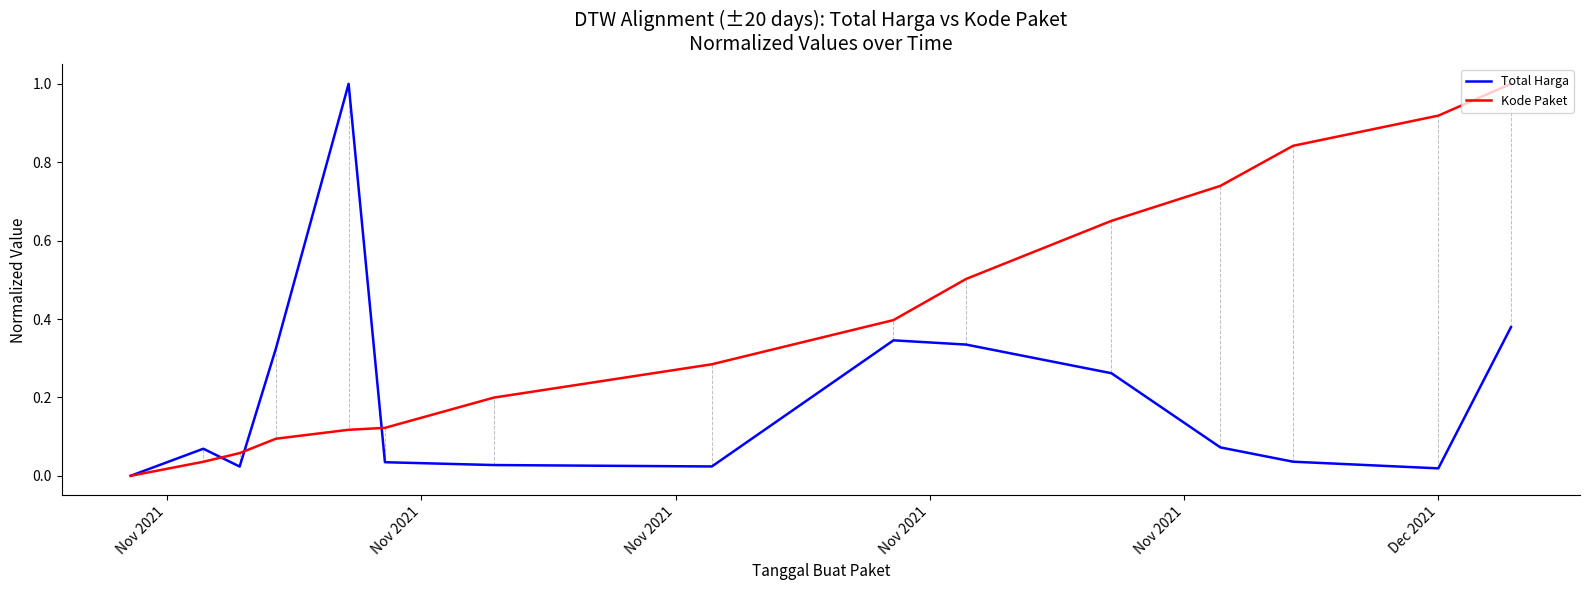

Rank the series by their average value, from lowest to highest.

Total Harga, Kode Paket